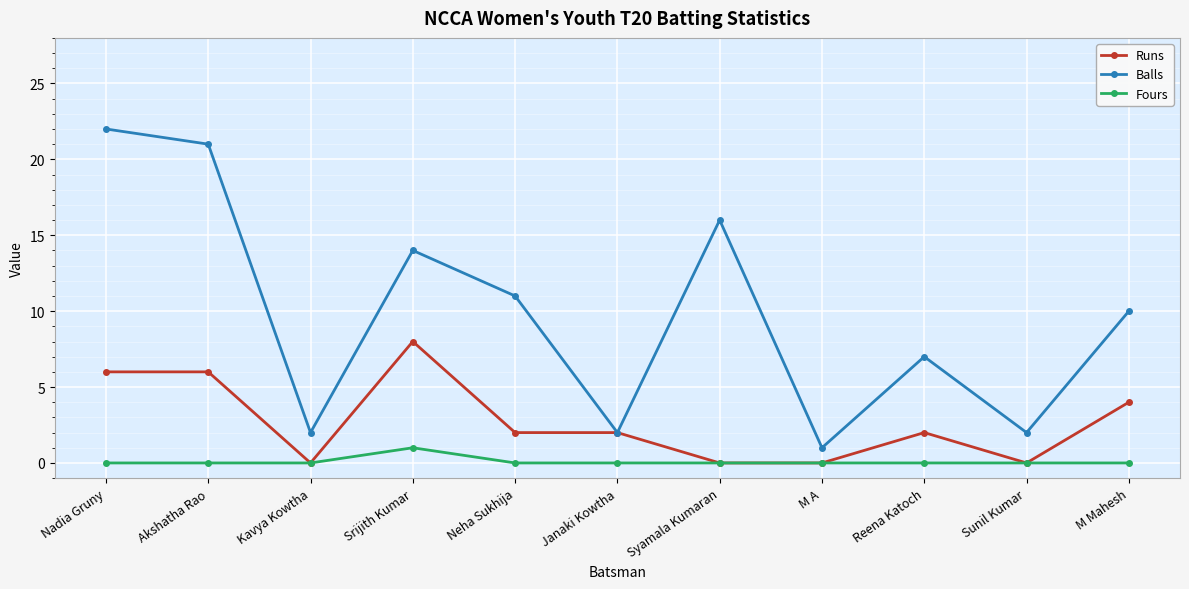

True or false: Runs has more than 1 interior local peaks.

True